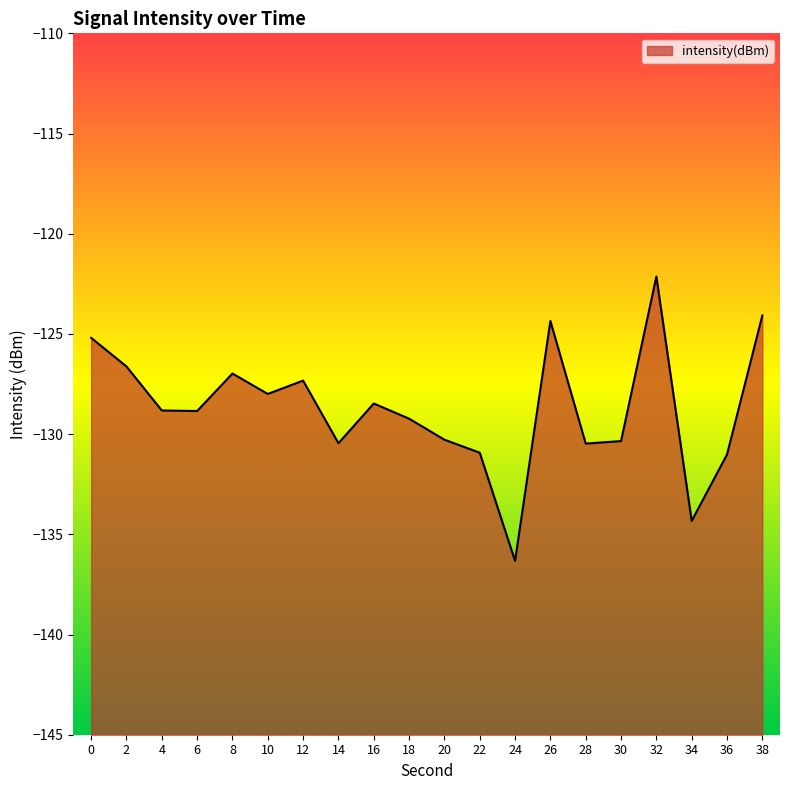

Reading left to right, list all the values displayed in this chart.

0=-125.2	2=-126.6	4=-128.8	6=-128.8	8=-127.0	10=-128.0	12=-127.3	14=-130.5	16=-128.5	18=-129.2	20=-130.3	22=-130.9	24=-136.3	26=-124.4	28=-130.5	30=-130.3	32=-122.1	34=-134.3	36=-131.0	38=-124.1